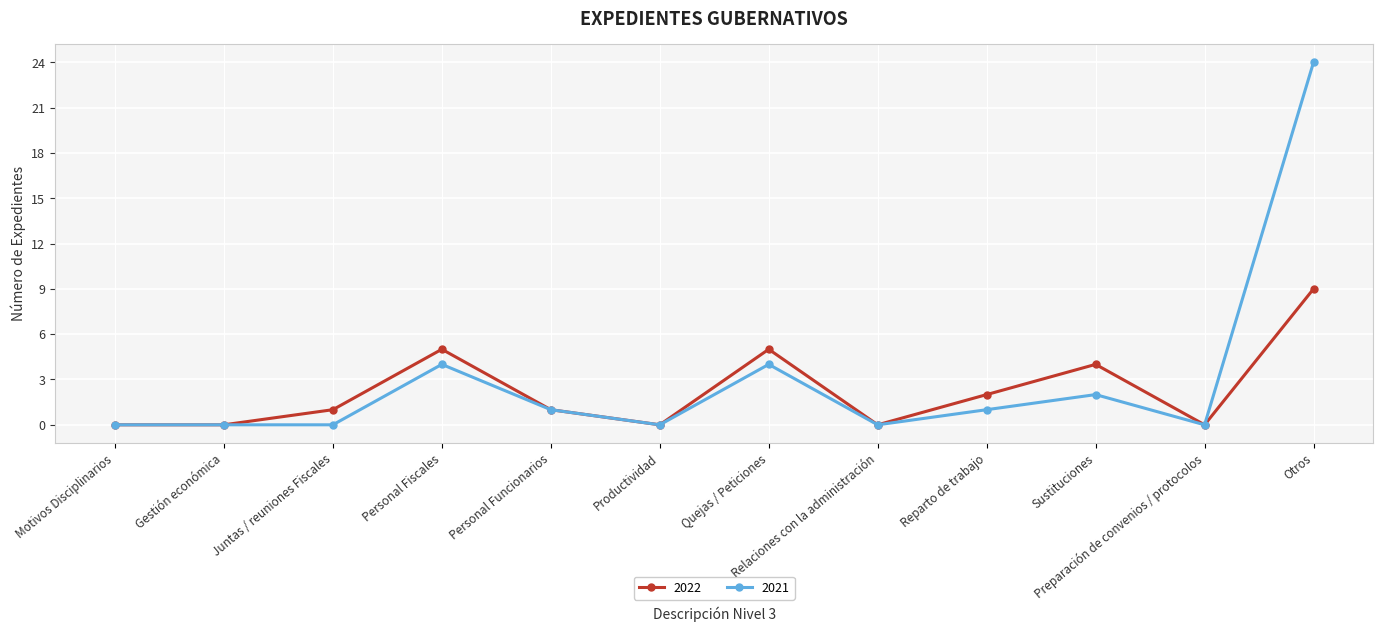

Rank the series by their maximum value, from highest to lowest.

2021, 2022